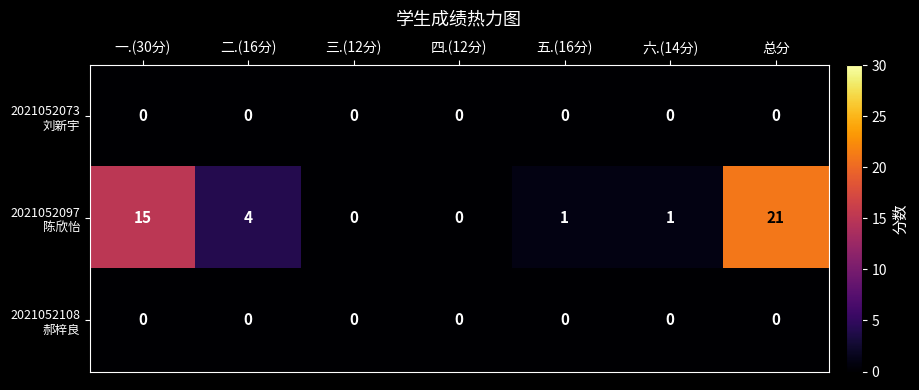

At which category is the sum across all series the highest?

总分